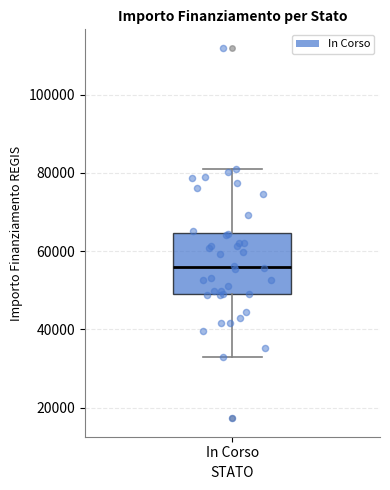

Read this box plot against the y-axis: the position of the median line, the range covered by the box, and the ends of both whiskers. The values are not printed on the chart, so give them approximately, as read against the axis.

median 56000, box 50000 to 64000, whiskers 32000 to 80000